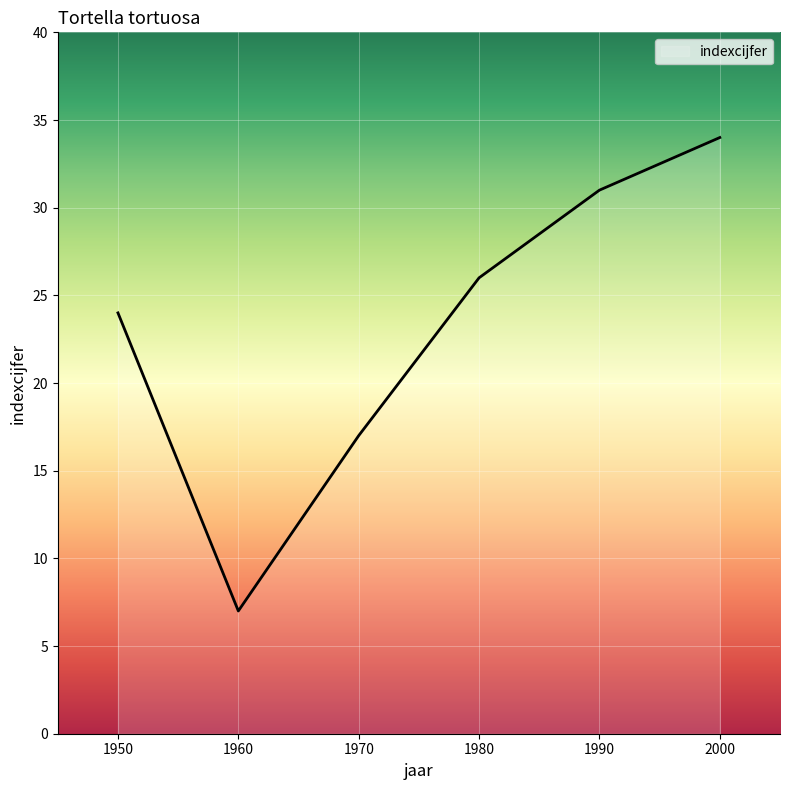

How many categories are shown in the chart?

6